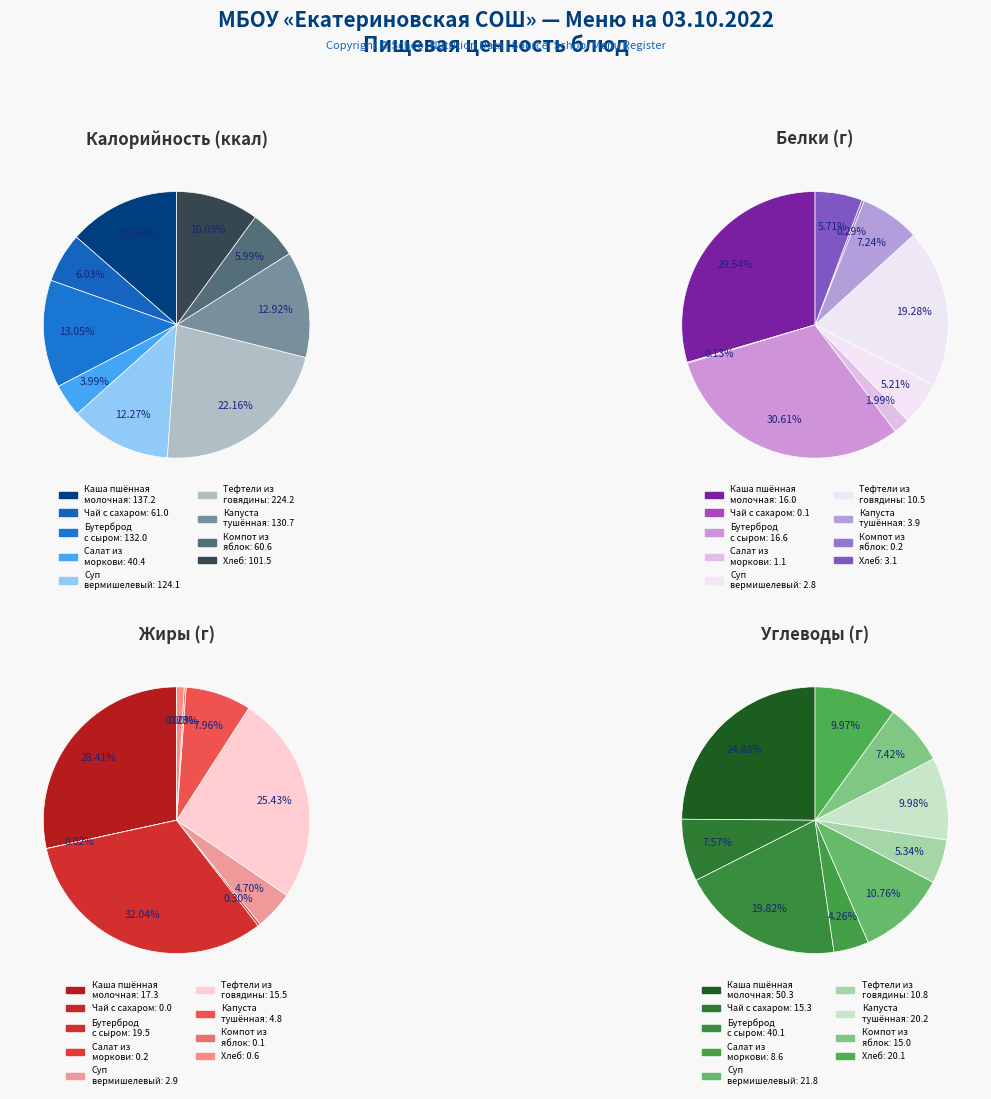

Which series has the largest range (max minus min)?

Calories